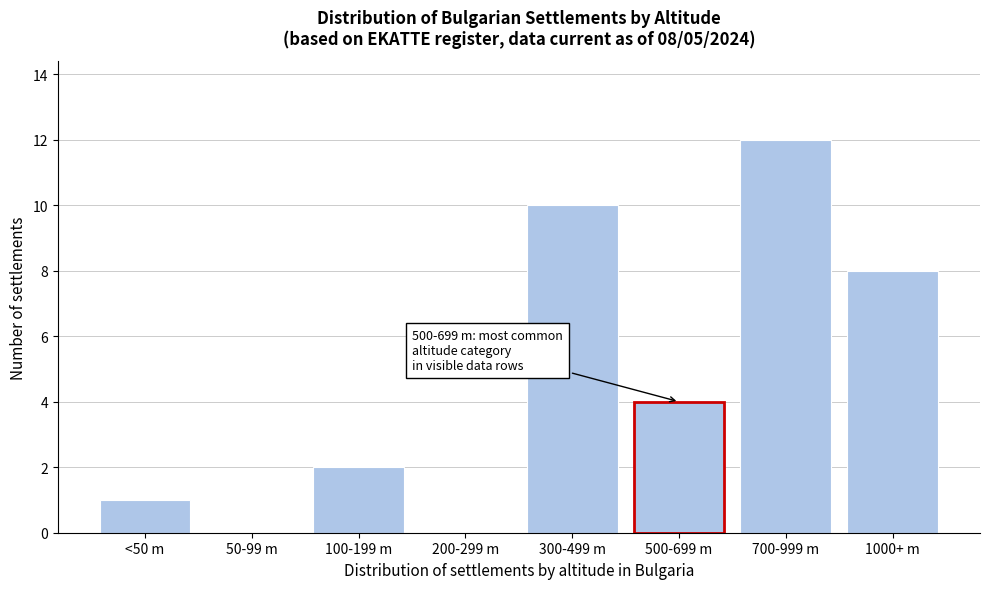

Reading left to right, transcribe all the data shown in this chart.

<50 m=1	50-99 m=0	100-199 m=2	200-299 m=0	300-499 m=10	500-699 m=4	700-999 m=12	1000+ m=8